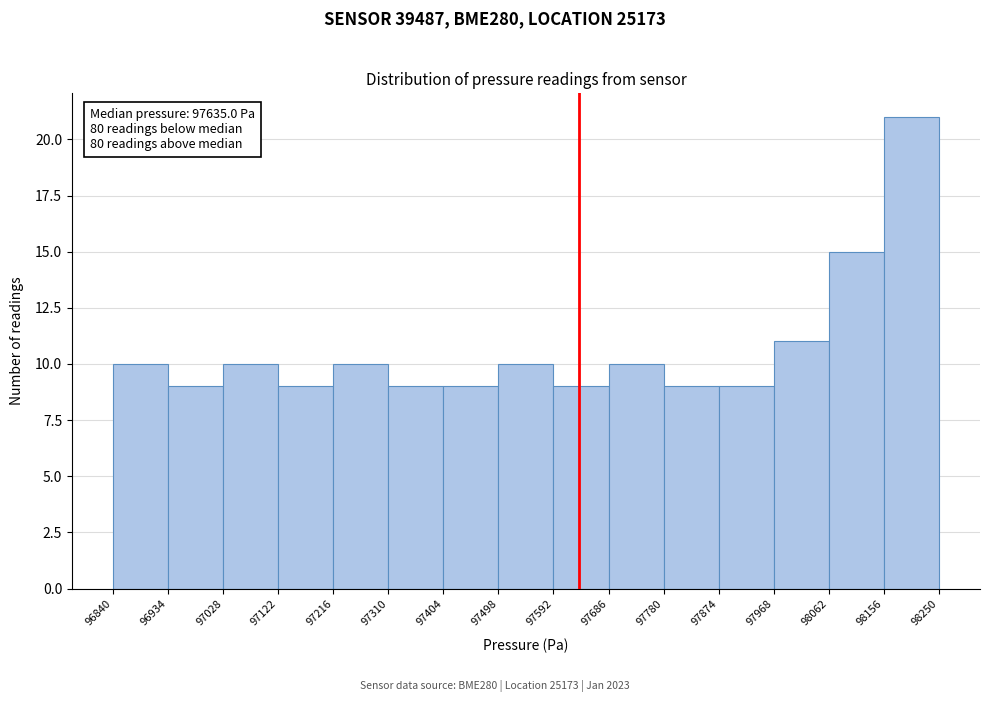

Which range on the x-axis has the tallest bar?

98156 to 98250